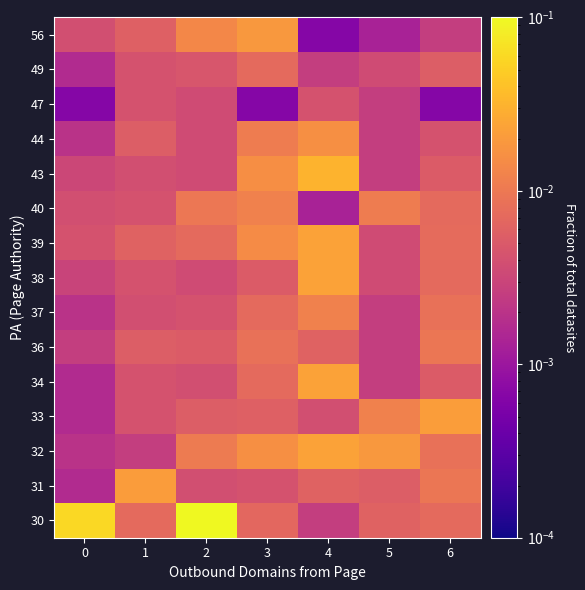

Between 6 and 3, which is larger?

6